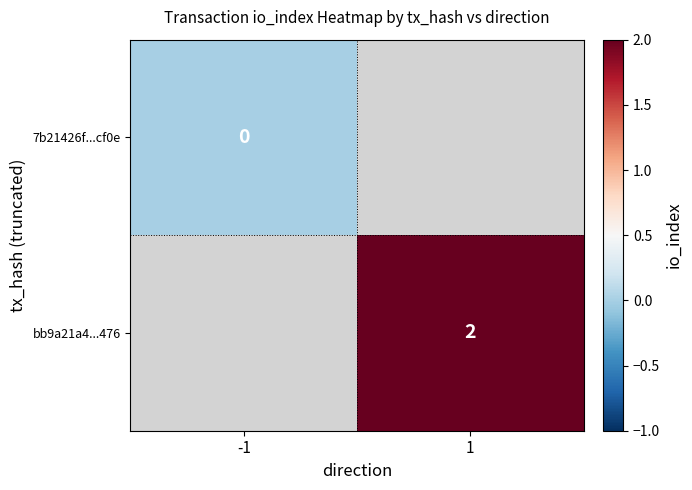

Is it true that 7b21426f...cf0e equals 0.0 at -1?

True